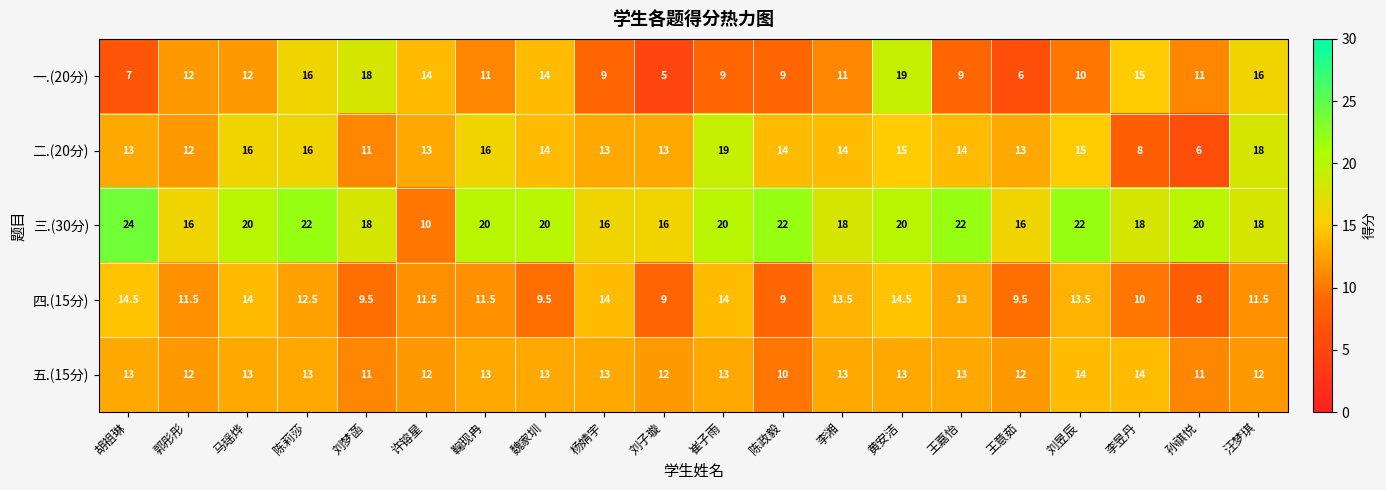

How many series are shown in this chart?

5